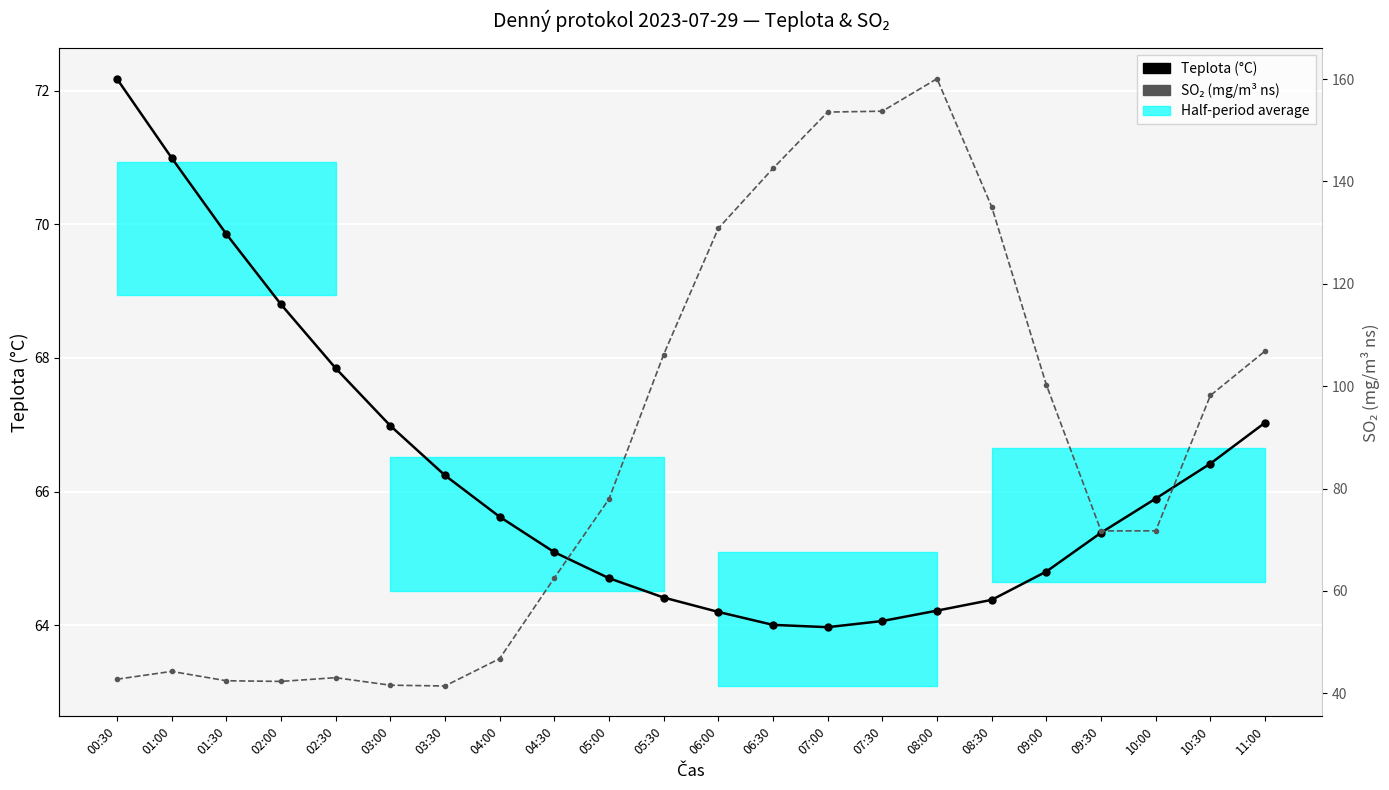

True or false: SO₂ (mg/m³ ns) has more than 1 points higher than both neighbors.

True